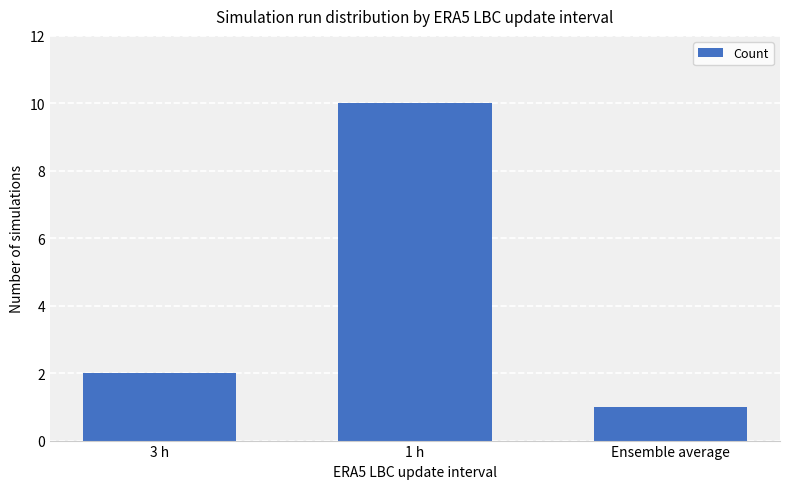

Which label corresponds to the largest value in the chart?

1 h